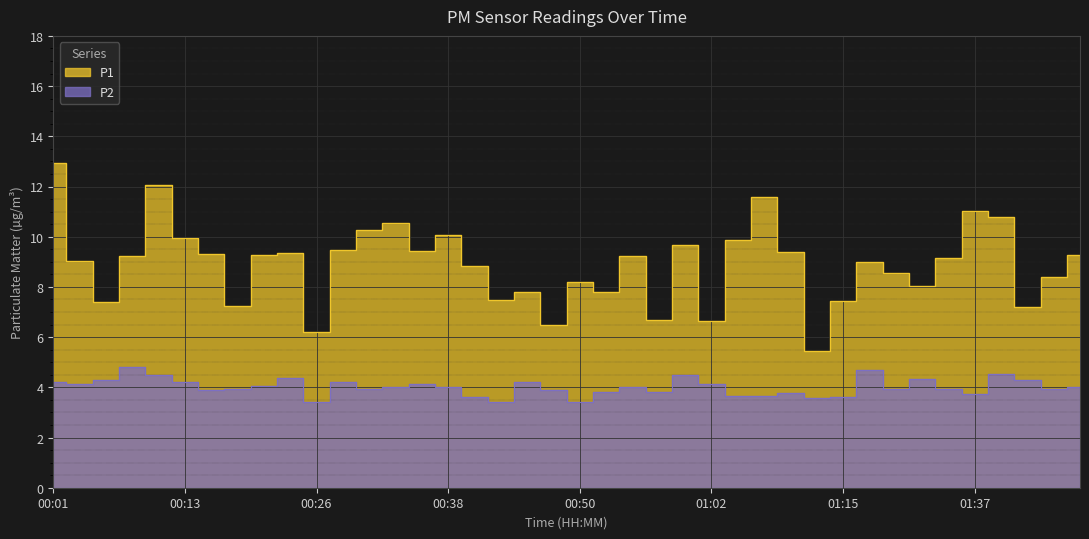

Does the chart display data point markers on the line(s)?

No